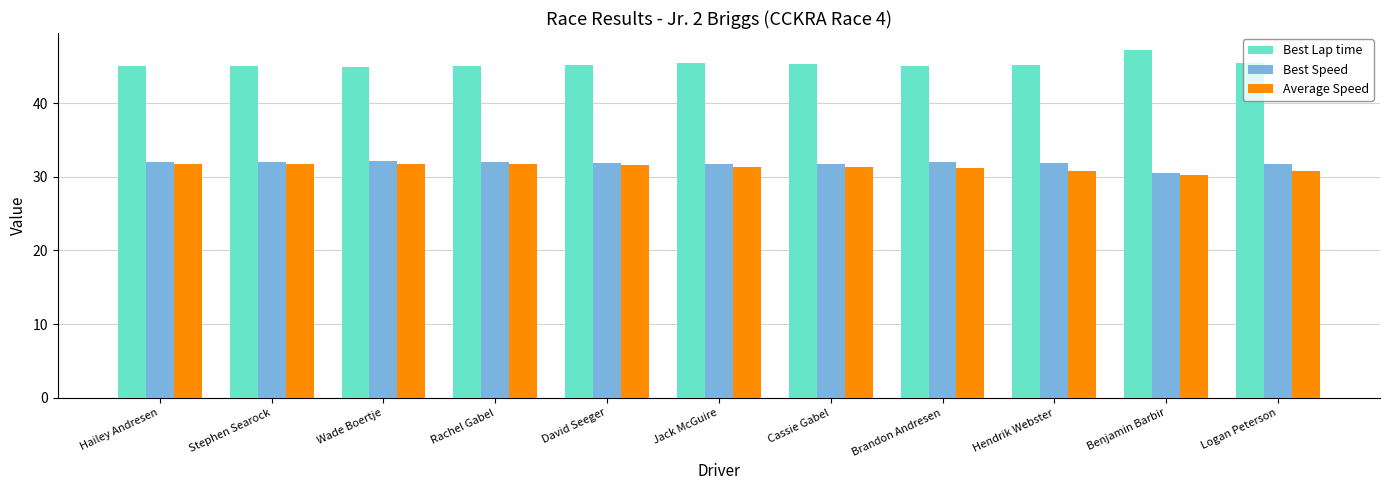

Which label corresponds to the largest value in the chart?

Benjamin Barbir